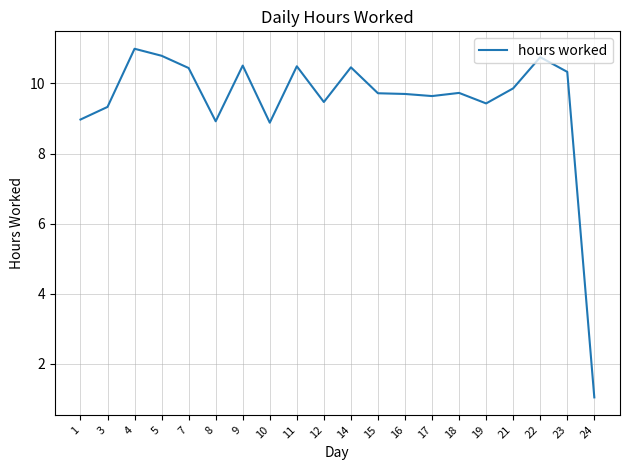

What is the change in value from 17 to 19?

-0.2